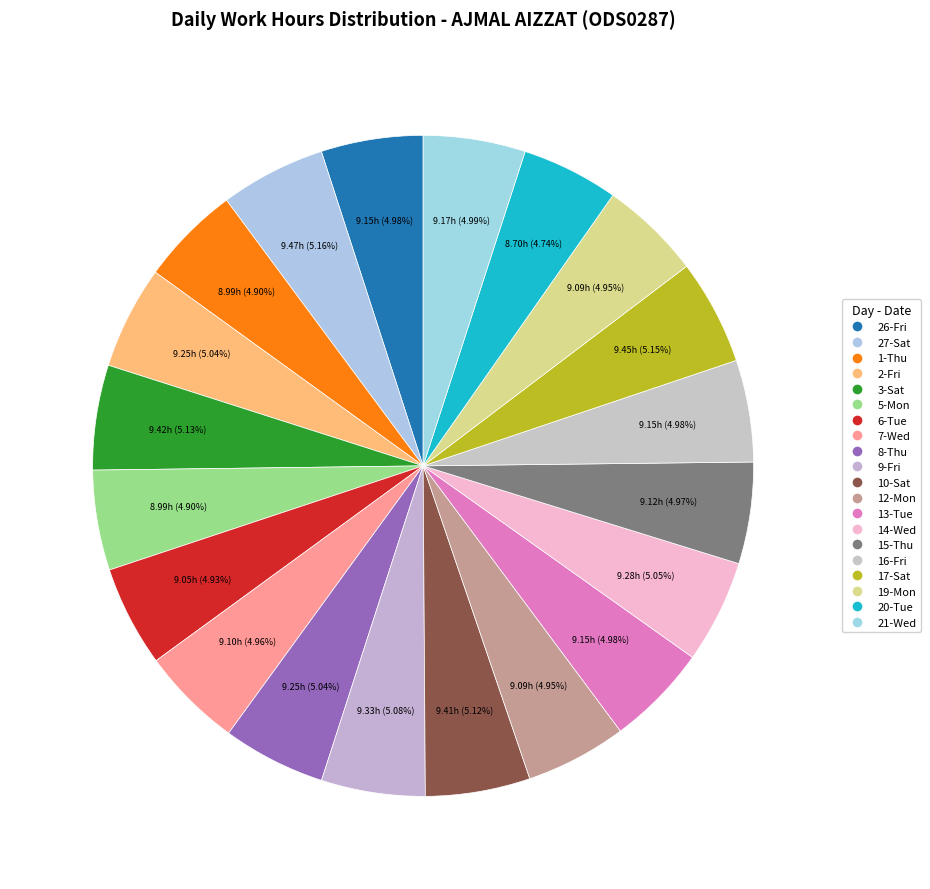

Is there any slice that represents more than half of the pie?

No